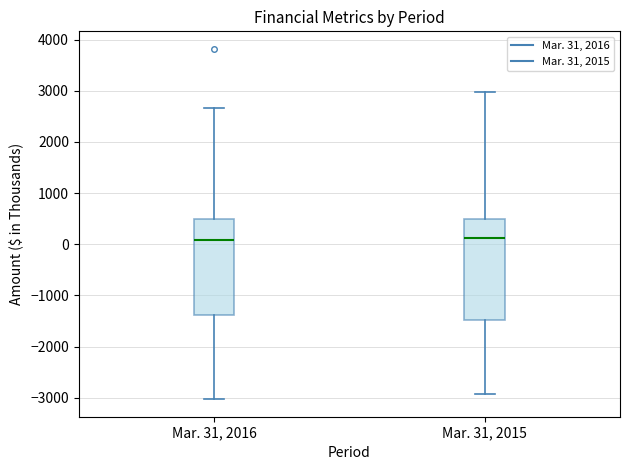

Reading left to right, read every box against the y-axis: the position of its median line, the range the box covers, and the ends of its whiskers. The values are not printed on the chart, so give them approximately, as read against the axis.

Mar. 31, 2016: median 100, box -1400 to 500, whiskers -3000 to 2700
Mar. 31, 2015: median 100, box -1500 to 500, whiskers -2900 to 3000